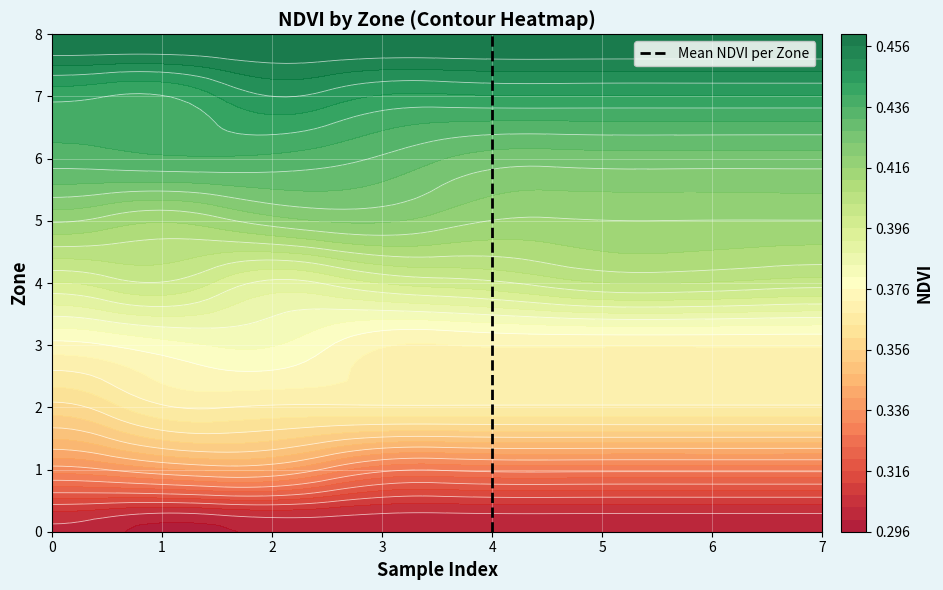

Count the values in the range 2 to 6.

5